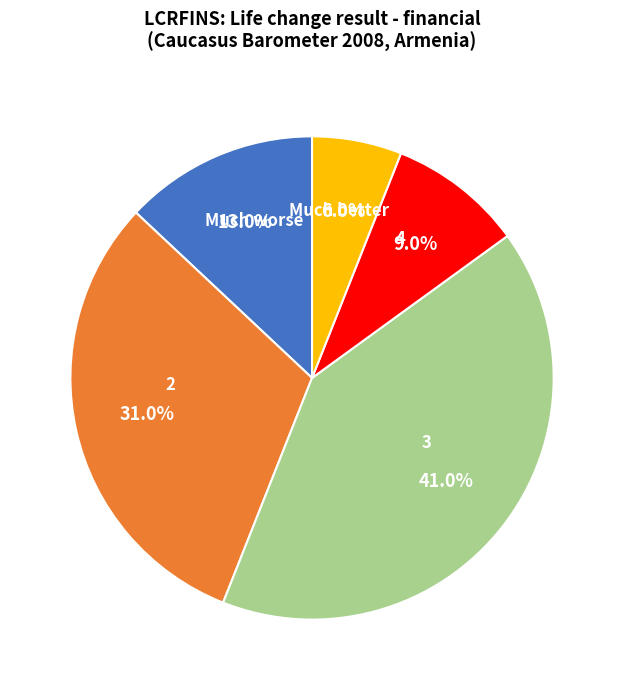

Between 3 and 2, which is larger?

3